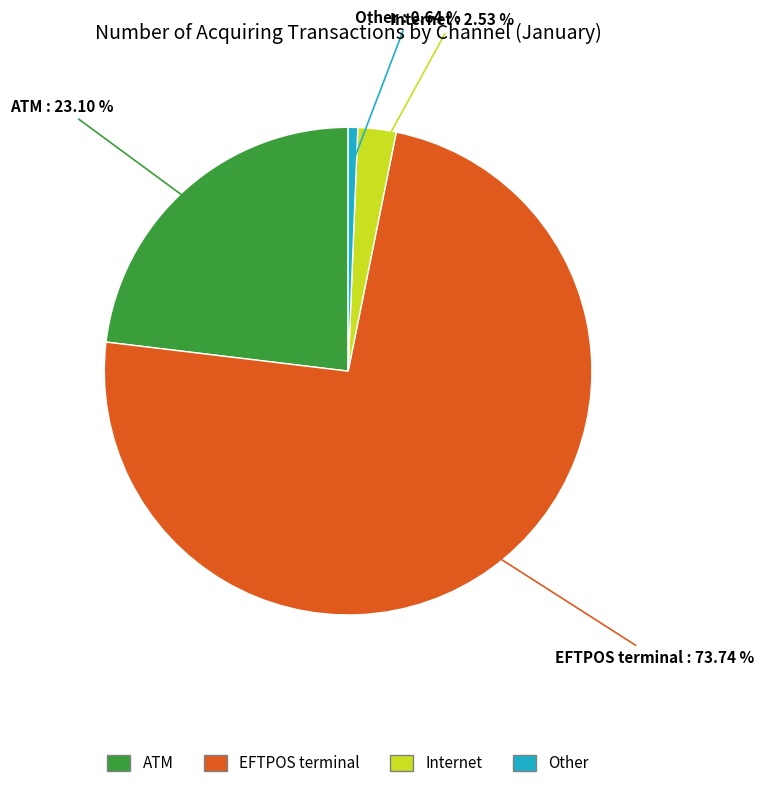

The EFTPOS terminal slice represents 66% of the pie. True or false?

False